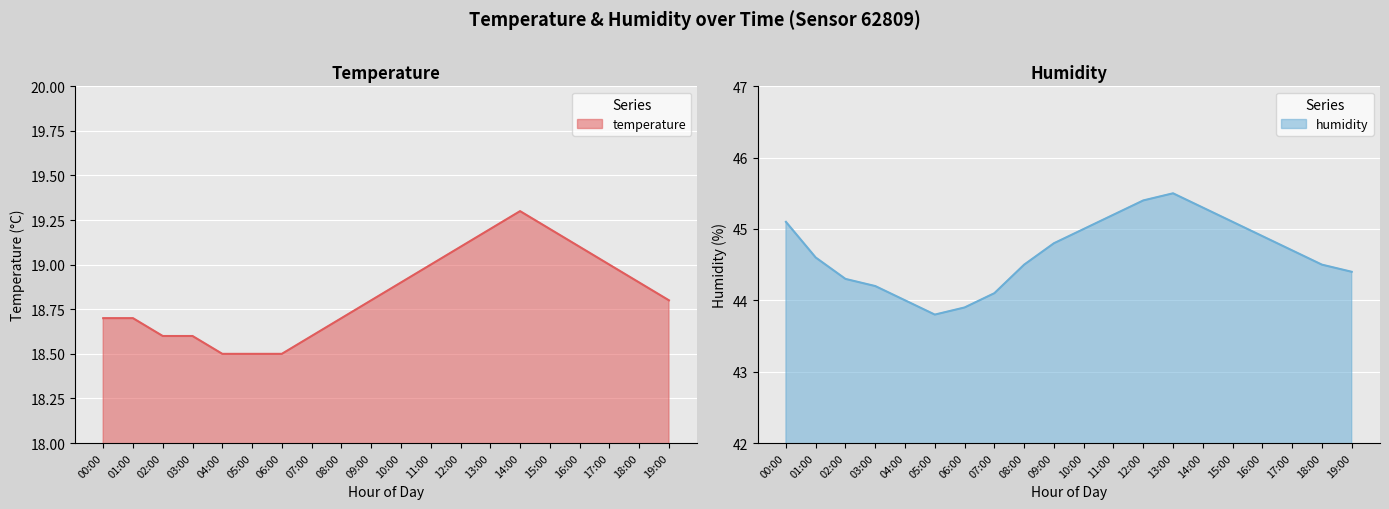

True or false: temperature and humidity cross at least once.

False